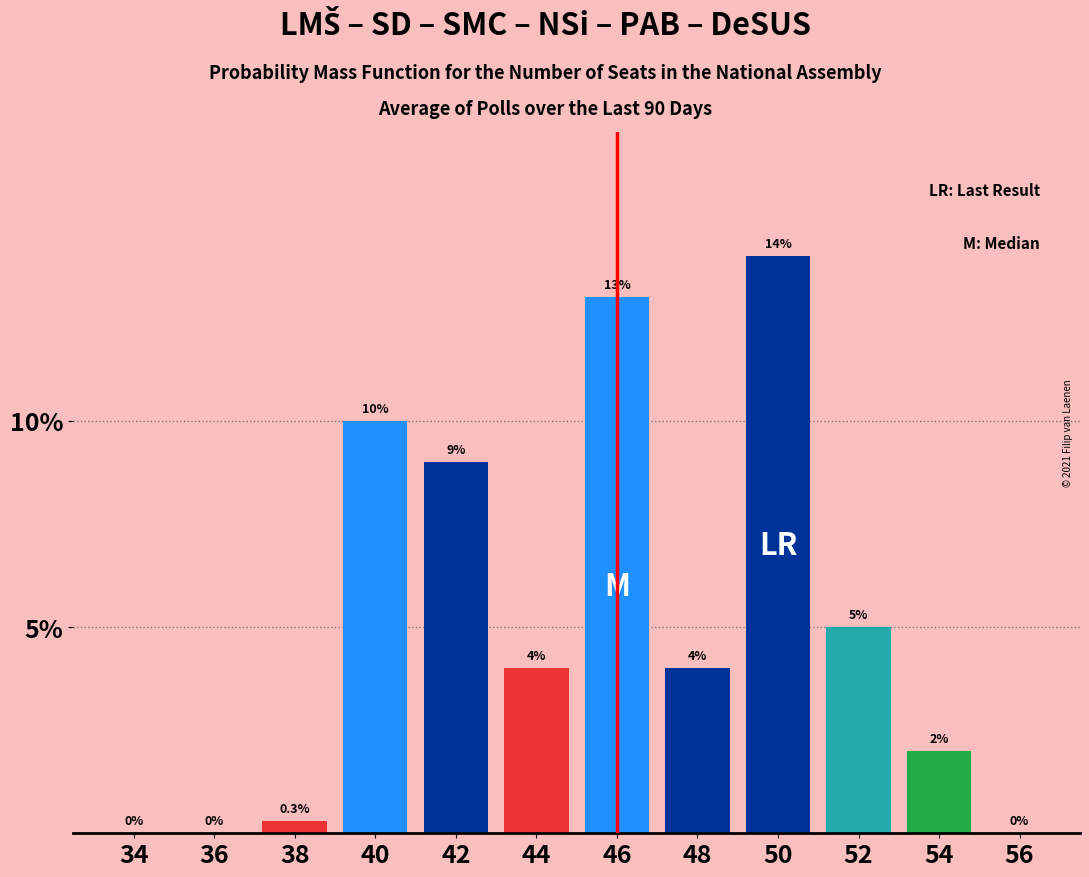

Reading left to right, extract all data points from this chart.

34=0.0	36=0.0	38=0.3	40=10.0	42=9.0	44=4.0	46=13.0	48=4.0	50=14.0	52=5.0	54=2.0	56=0.0